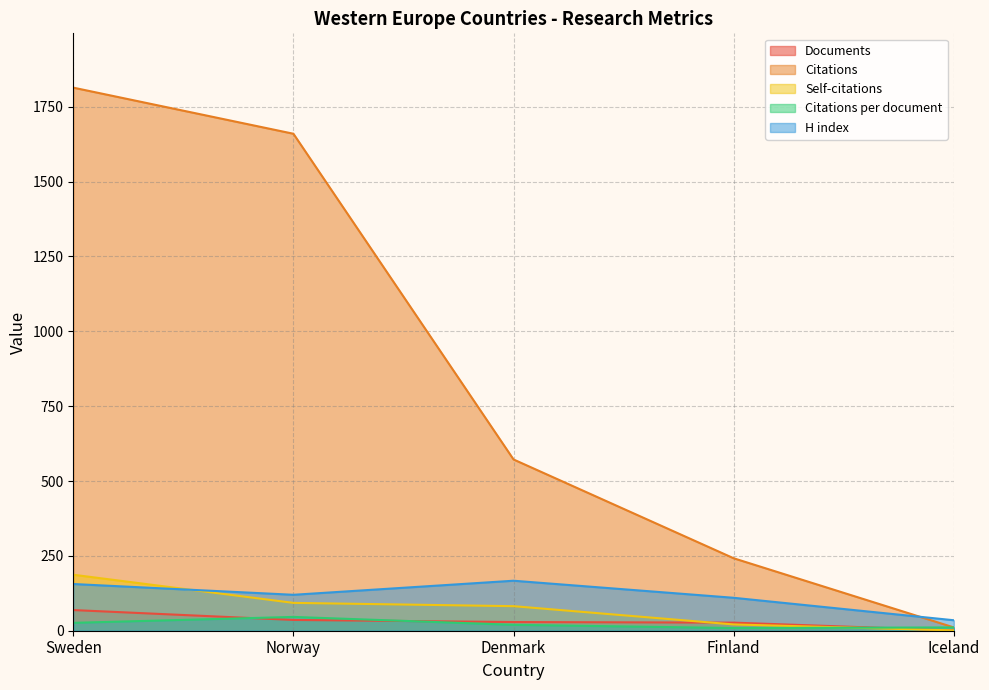

How many lines are shown in the chart?

5